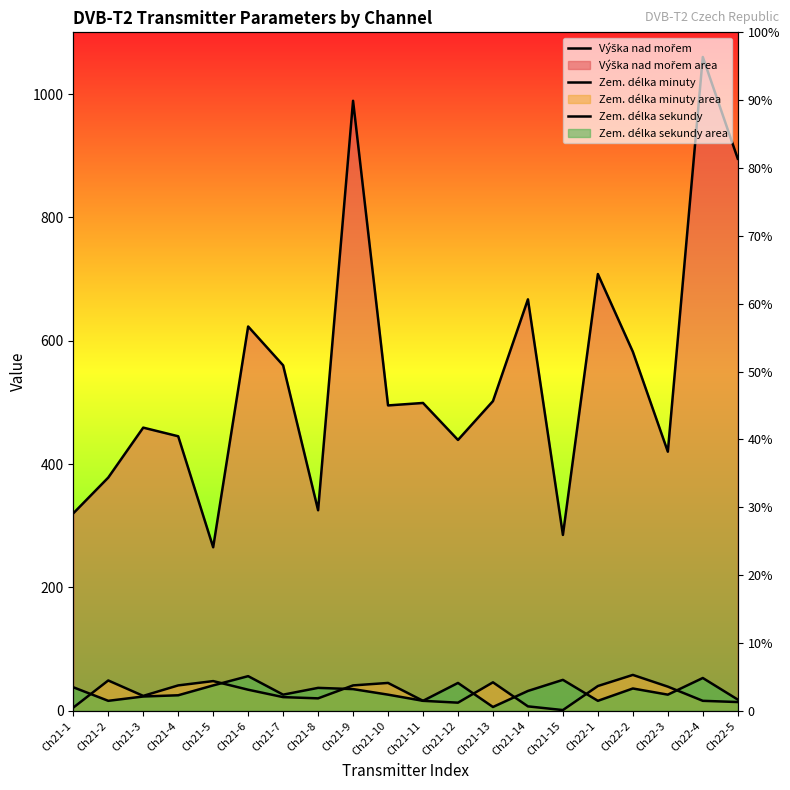

Does the chart have visible grid lines?

No